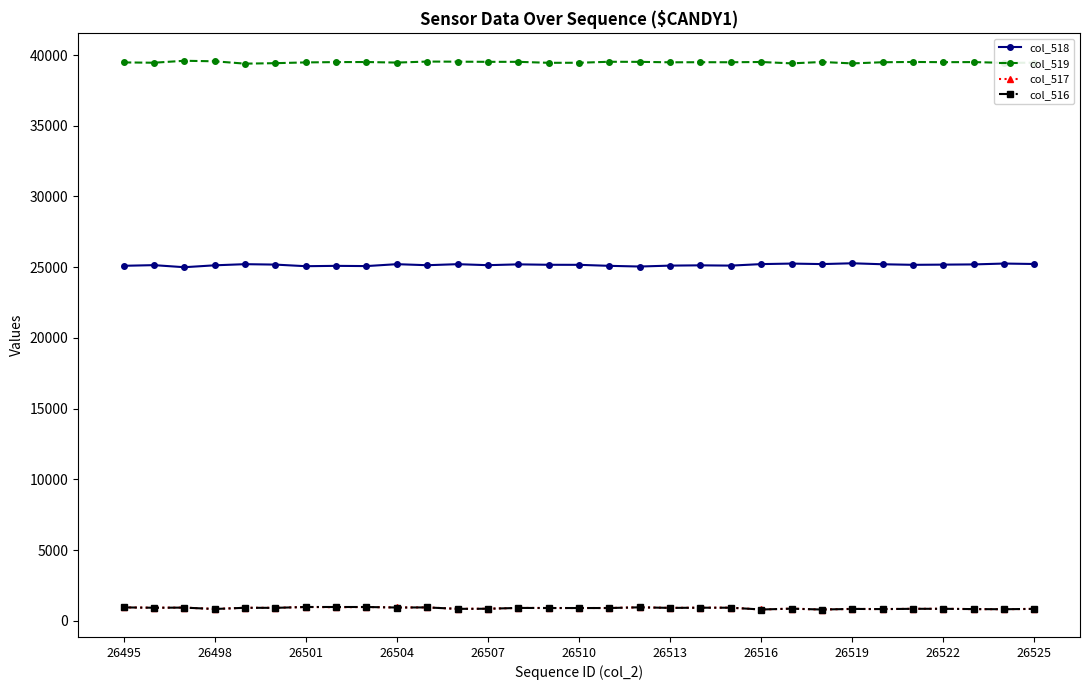

True or false: col_516 and col_518 intersect in this chart.

False